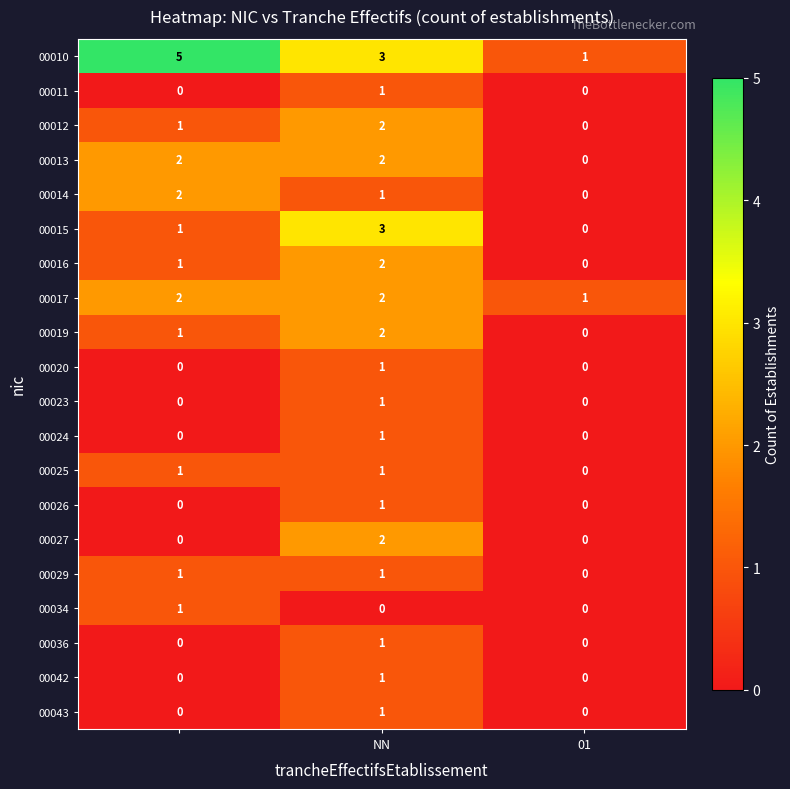

Which series has the largest total across all categories?

00010